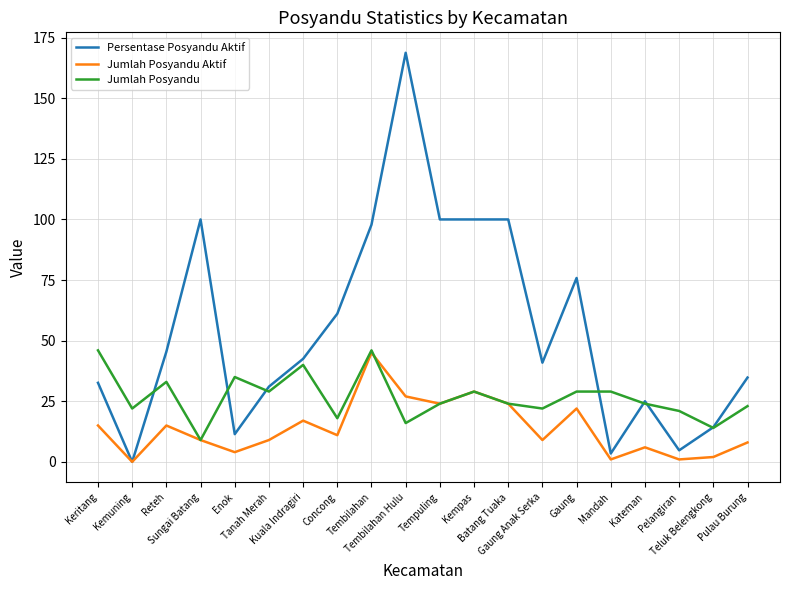

What is the difference between the Persentase Posyandu Aktif values at Concong and Sungai Batang?

38.9